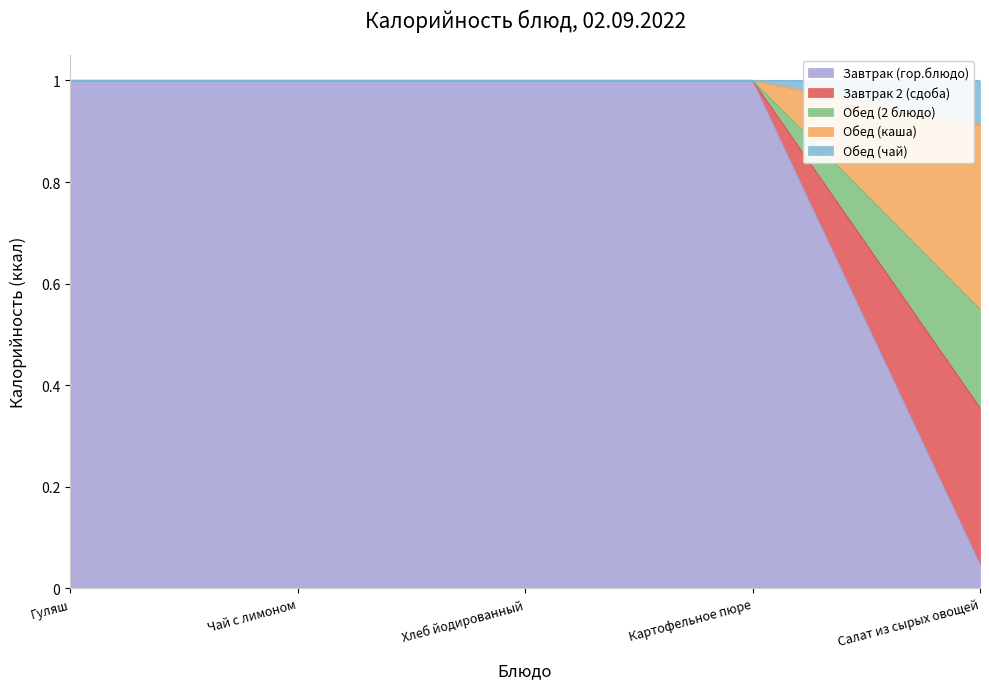

True or false: Обед (каша) and Обед (чай) intersect in this chart.

False